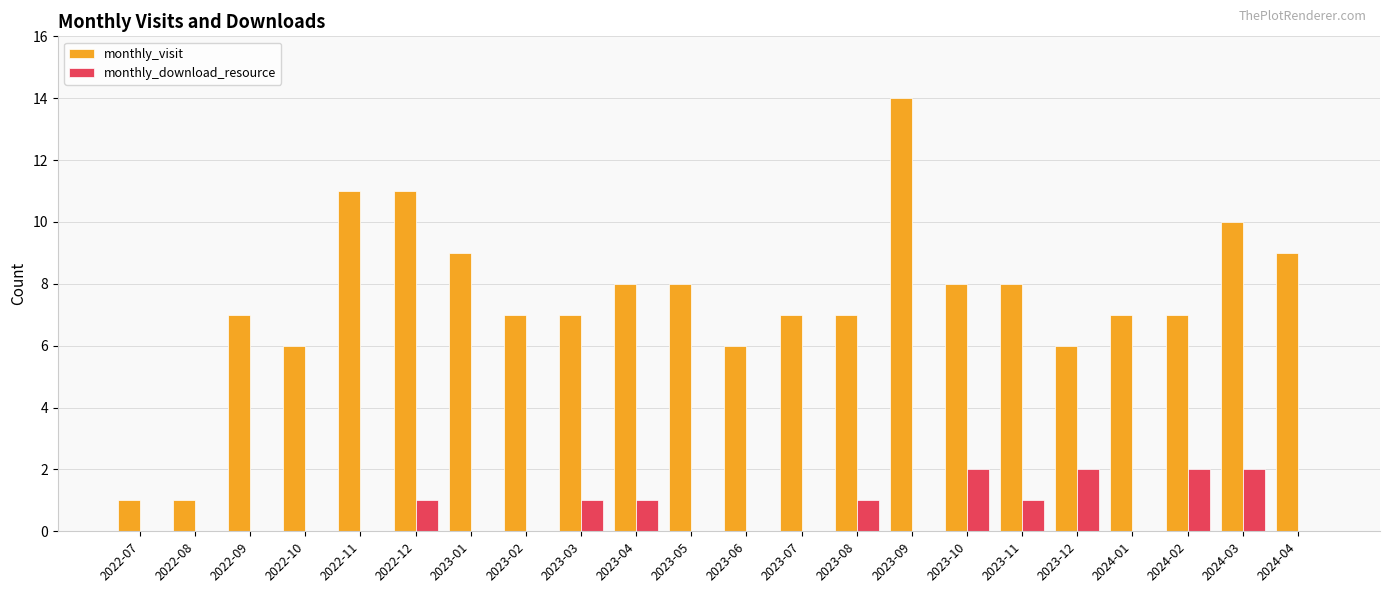

At which category is the sum across all series the highest?

2023-09